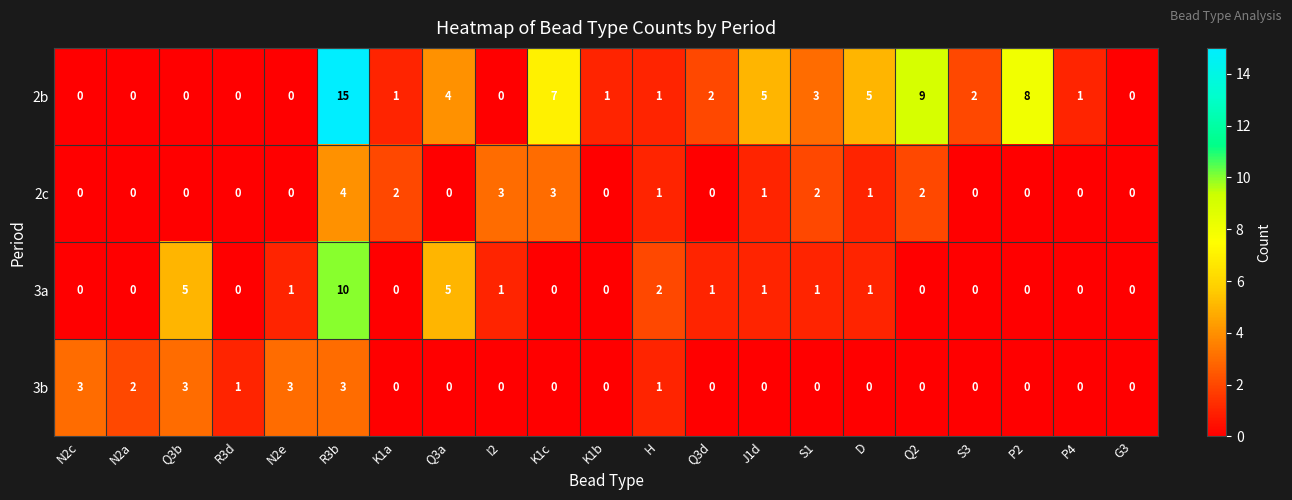

Between Q3b and Q2, which series saw the biggest shift?

2b